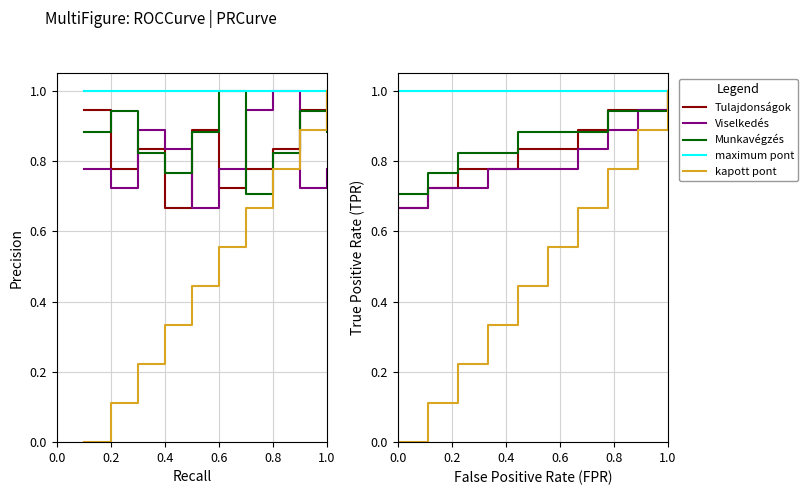

Reading left to right, transcribe all the data shown in this chart.

Tulajdonságok: 0.7	0.7	0.8	0.8	0.8	0.8	0.9	0.9	0.9	1.0
Viselkedés: 0.7	0.7	0.7	0.8	0.8	0.8	0.8	0.9	0.9	1.0
Munkavégzés: 0.7	0.8	0.8	0.8	0.9	0.9	0.9	0.9	0.9	1.0
maximum pont: 1.0	1.0	1.0	1.0	1.0	1.0	1.0	1.0	1.0	1.0
kapott pont: 0.0	0.1	0.2	0.3	0.4	0.6	0.7	0.8	0.9	1.0